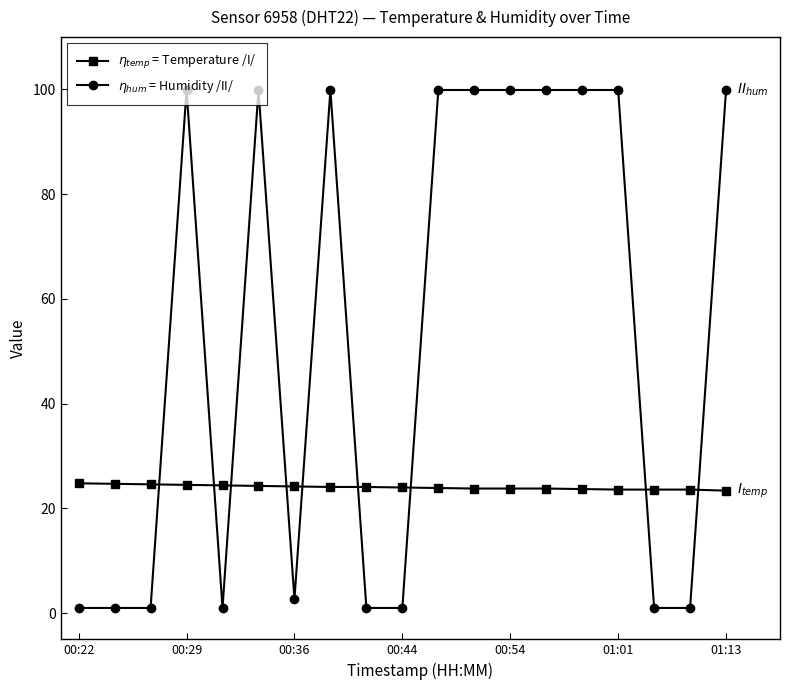

At how many categories does at least one series exceed 96?

10